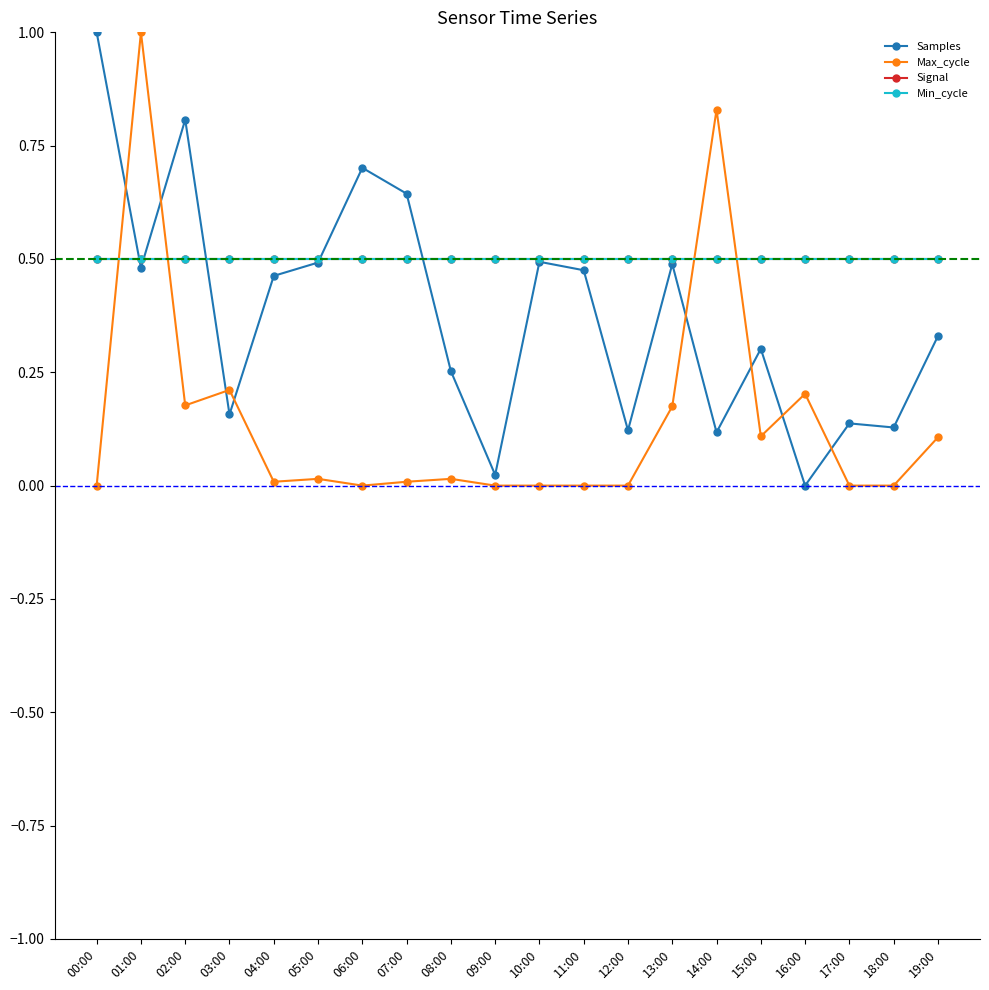

What is the label of the 15th point from the left?

14:00